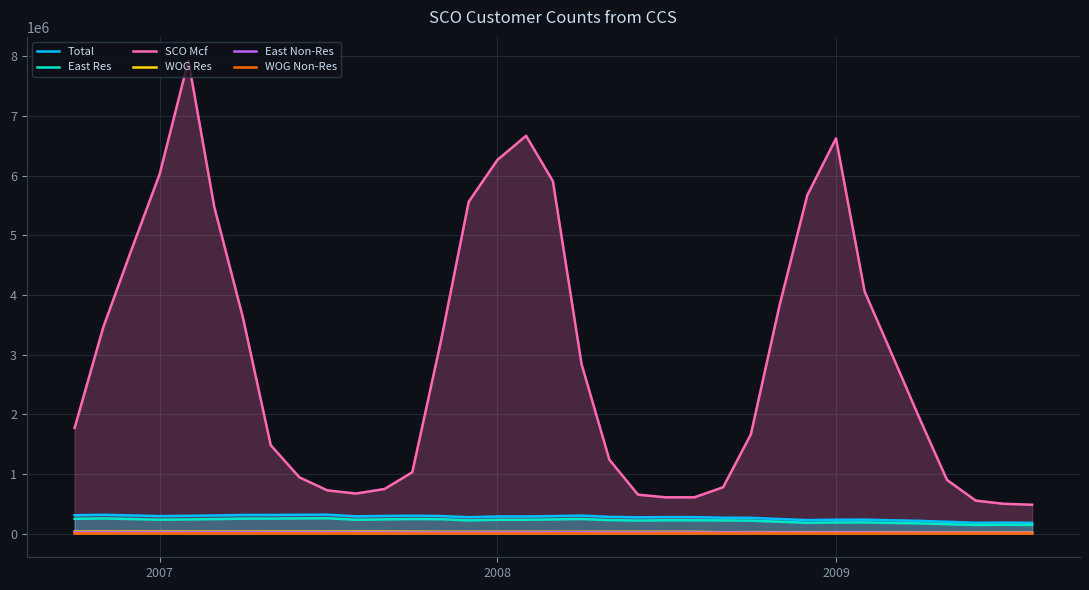

Does the chart display data point markers on the line(s)?

No